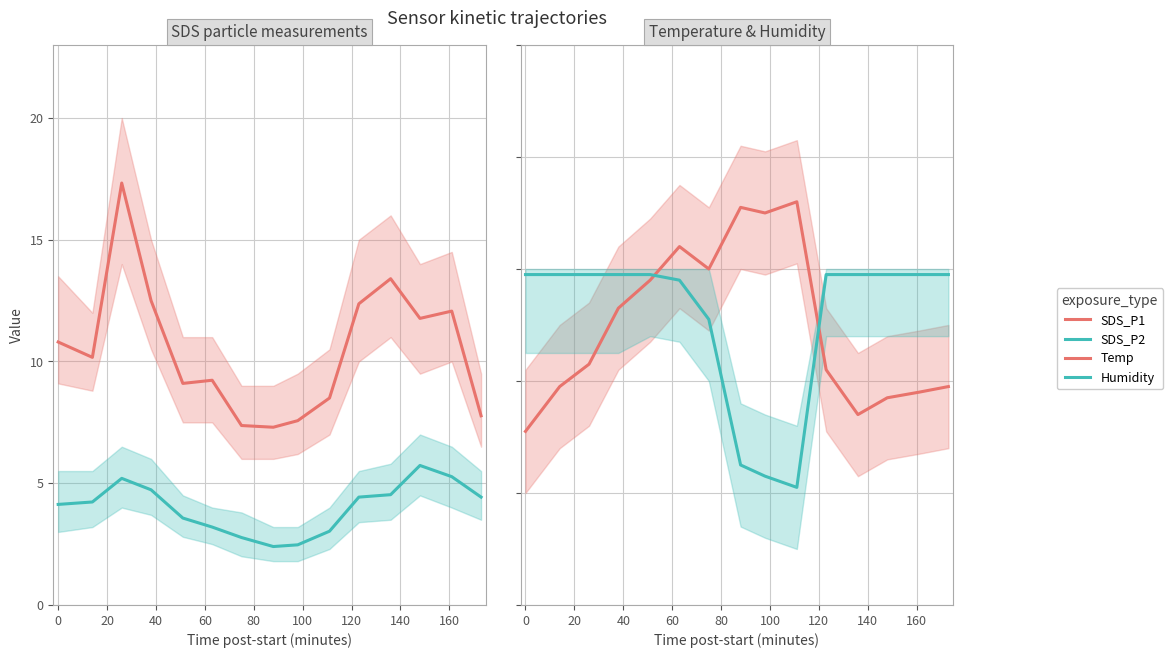

Reading left to right, transcribe all the data shown in this chart.

SDS_P1: 10.8	10.2	17.3	12.5	9.1	9.2	7.4	7.3	7.6	8.5	12.4	13.4	11.8	12.1	7.8
SDS_P2: 4.1	4.2	5.2	4.7	3.6	3.2	2.8	2.4	2.5	3.0	4.4	4.5	5.7	5.3	4.4
Temp: 17.1	17.9	18.3	19.3	19.8	20.4	20.0	21.1	21.0	21.2	18.2	17.4	17.7	17.8	17.9
Humidity: 19.9	19.9	19.9	19.9	19.9	19.8	19.1	16.5	16.3	16.1	19.9	19.9	19.9	19.9	19.9